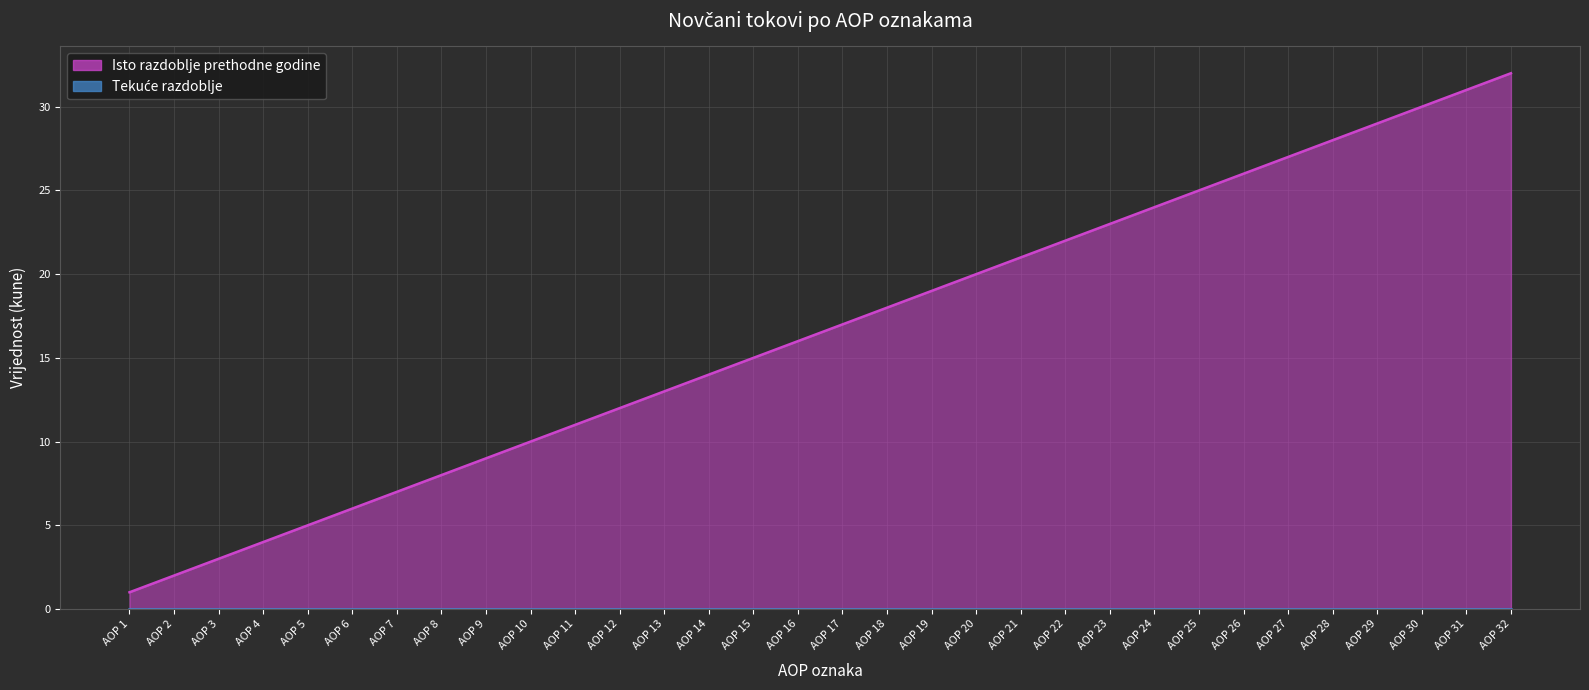

What is the sum of the values at AOP 15 and AOP 25?

40